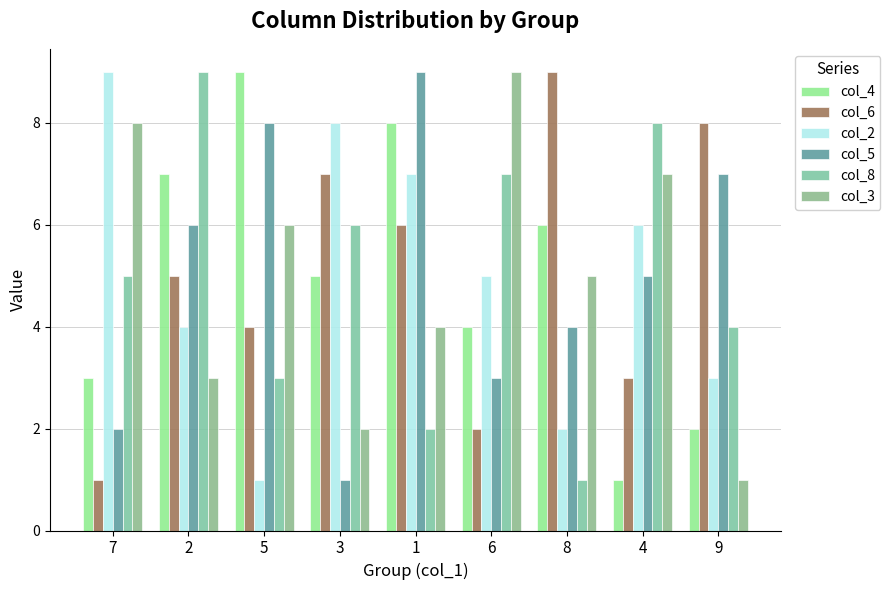

Which series has the widest spread of values?

col_4